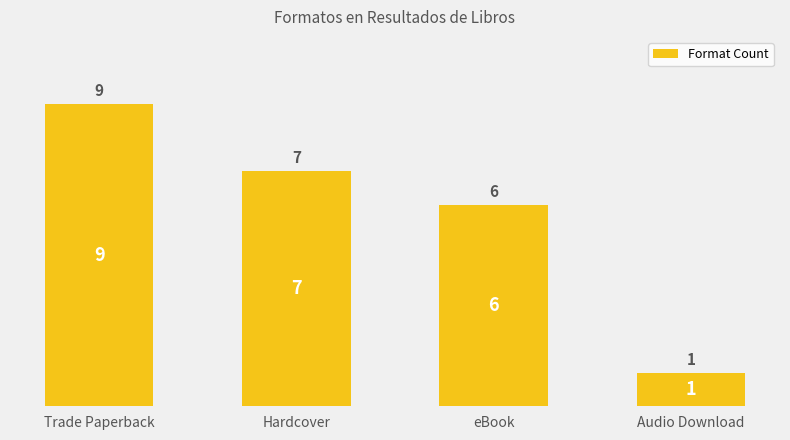

What is the label of the 3rd bar from the right?

Hardcover